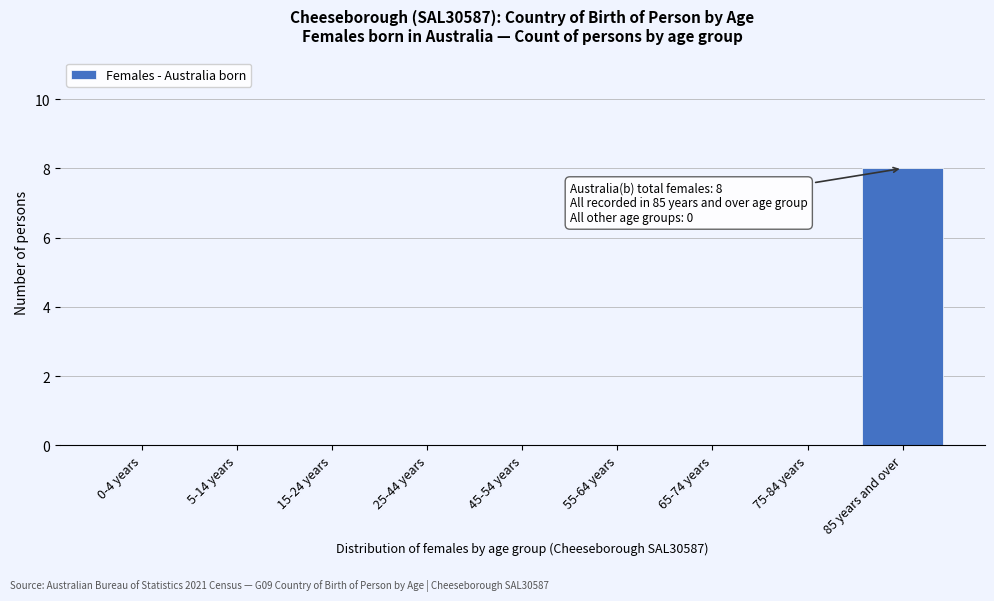

Reading left to right, extract all data points from this chart.

0-4 years=0	5-14 years=0	15-24 years=0	25-44 years=0	45-54 years=0	55-64 years=0	65-74 years=0	75-84 years=0	85 years and over=8